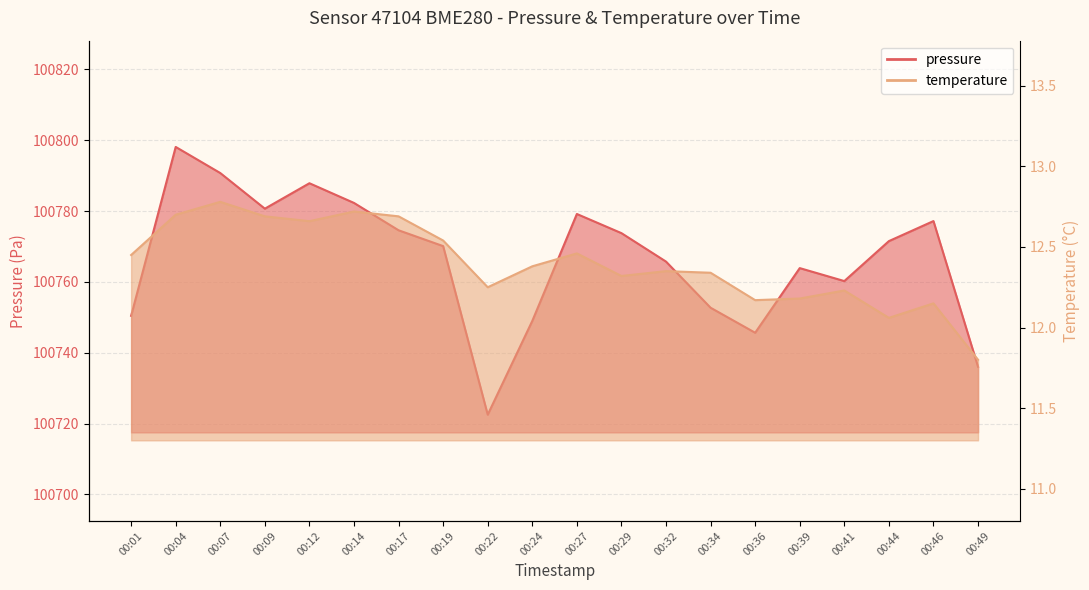

True or false: temperature has more than 2 interior local peaks.

True